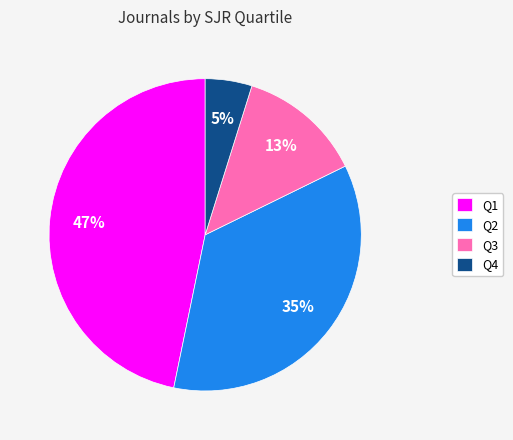

Is it true that Q1 is 57% of the pie?

False